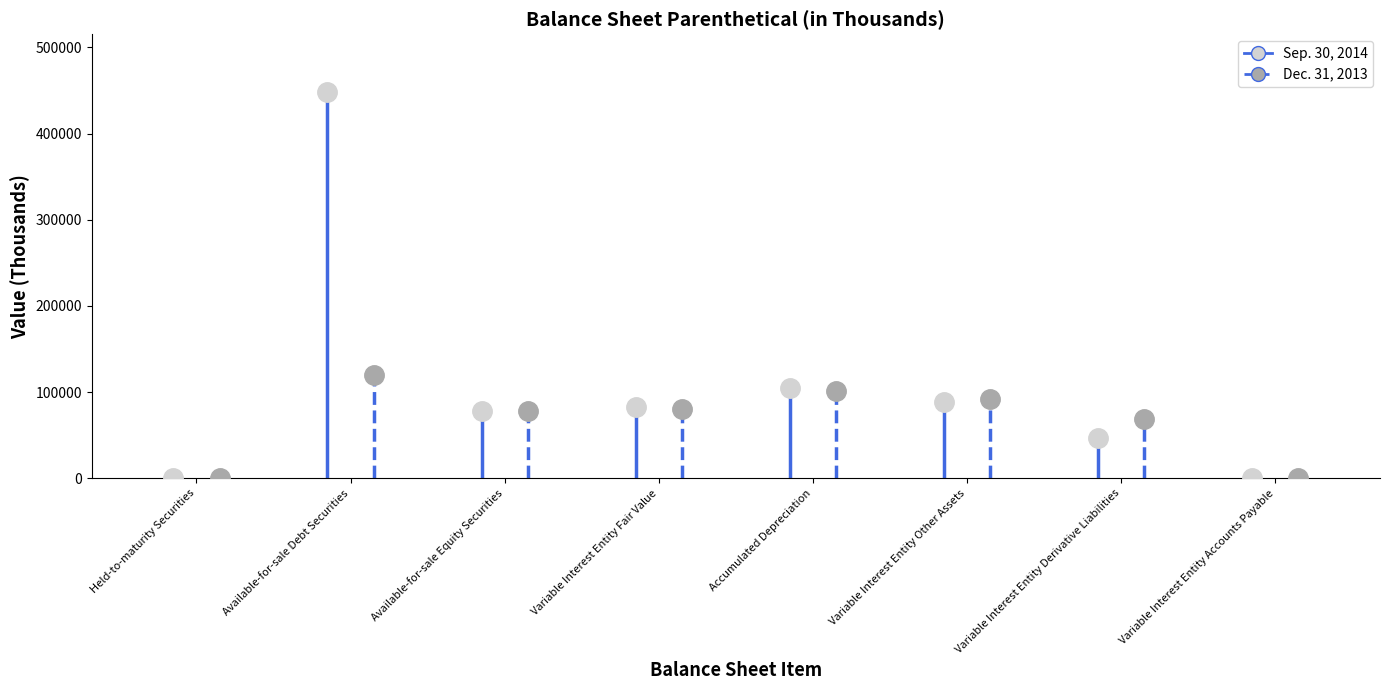

List the series in order of their overall mean, lowest first.

Dec. 31, 2013, Sep. 30, 2014